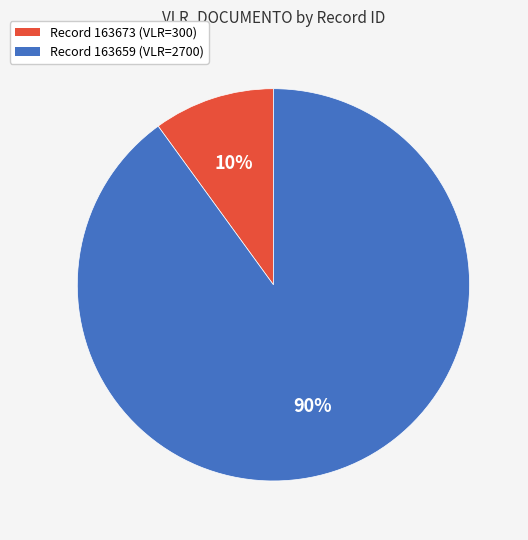

What percentage is the Record 163659 (VLR=2700) slice, to the nearest percent?

90%